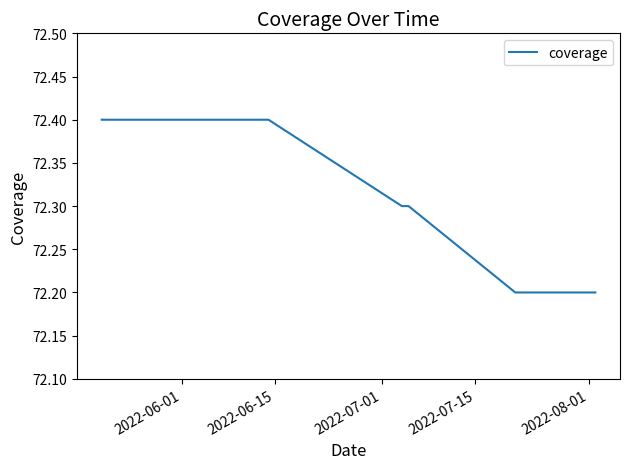

What is the minimum value shown in the chart?

72.2